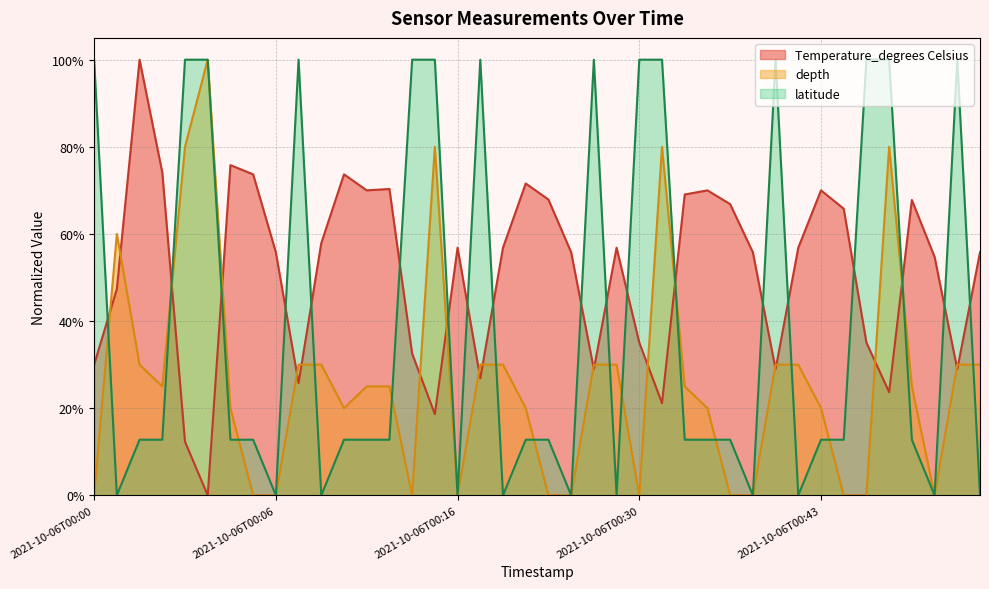

Where is depth nearest to the value 0?

2021-10-06T00:00